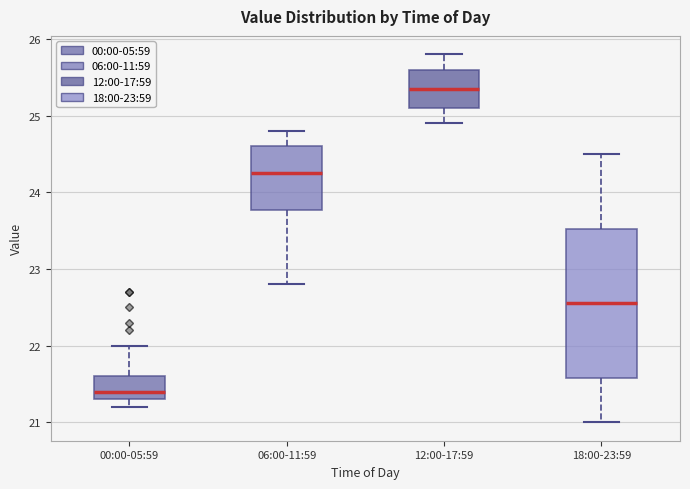

Which box has the lowest median line?

00:00-05:59